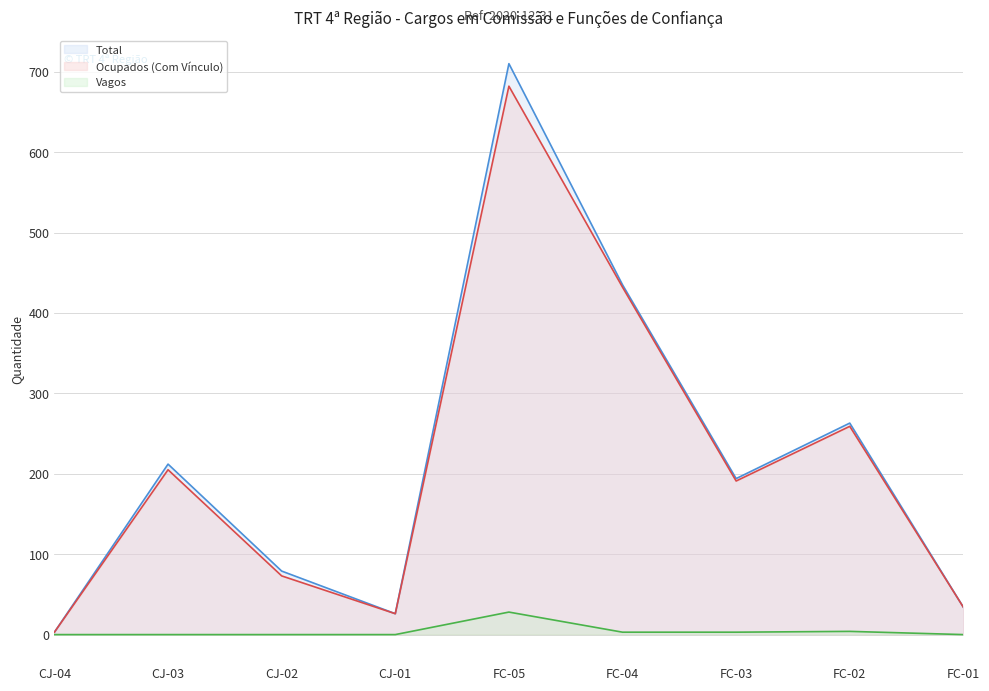

Count the number of categories in the chart.

9